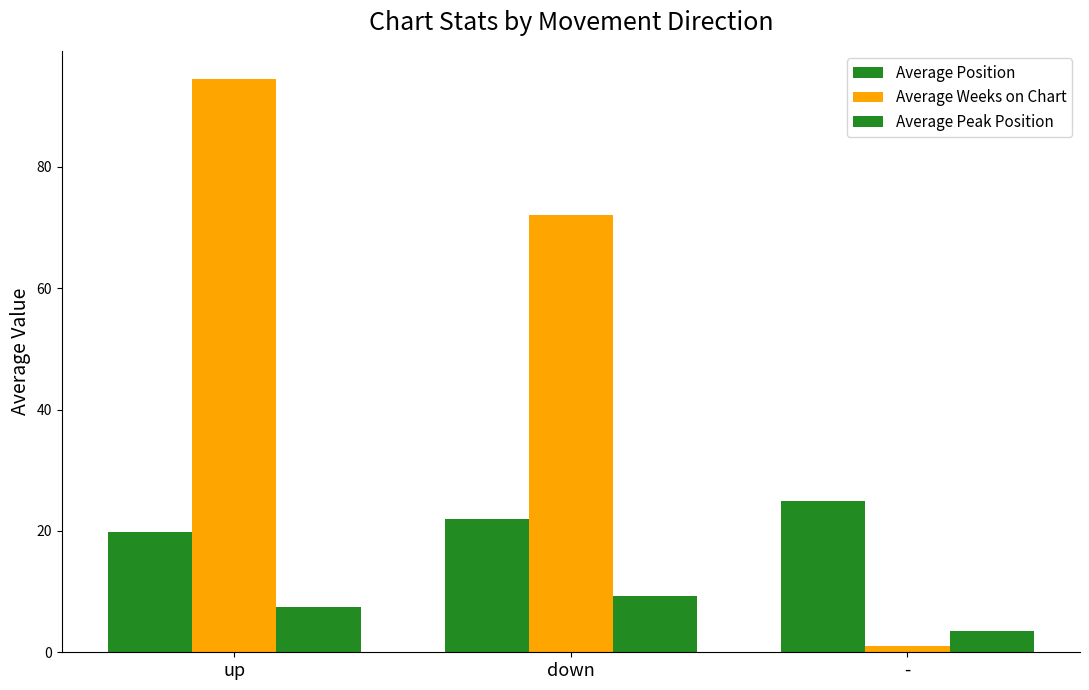

What is the difference between the highest and lowest values at -?

24.0